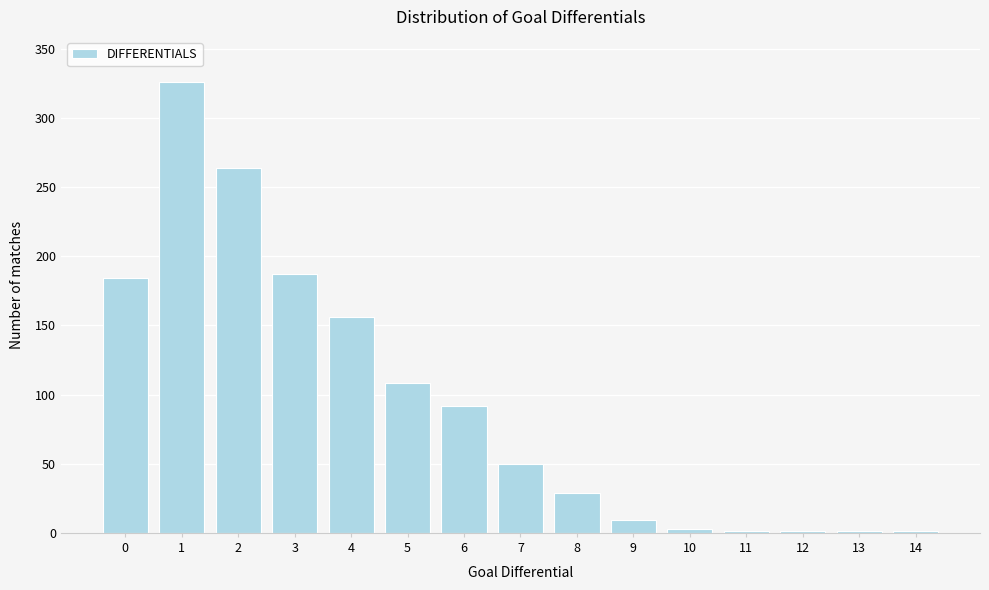

Reading right to left, extract all data points from this chart.

14=1	13=1	12=1	11=1	10=3	9=9	8=29	7=50	6=92	5=108	4=156	3=187	2=264	1=326	0=184